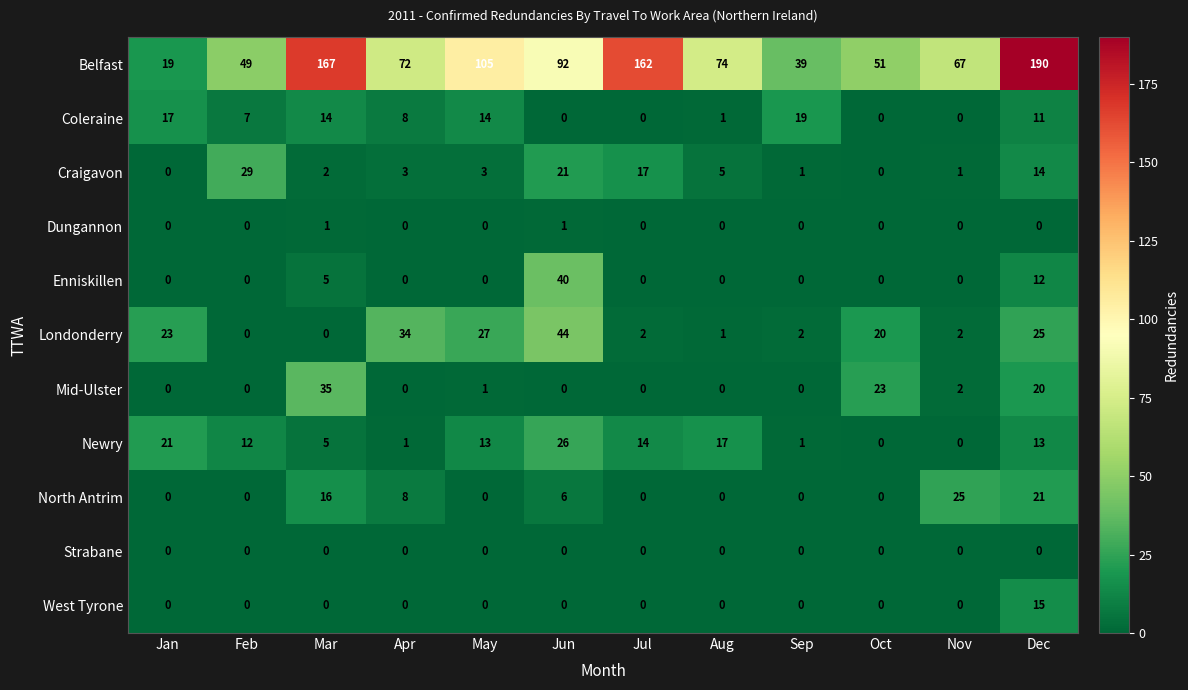

Which series has the widest spread of values?

Belfast